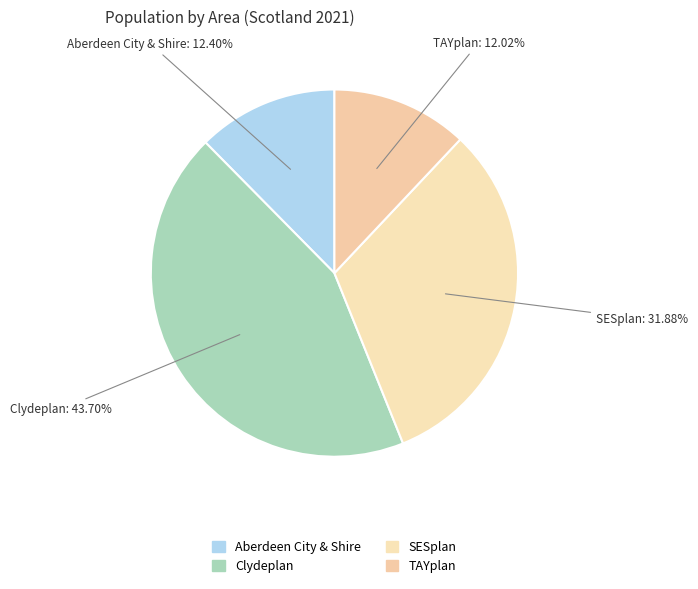

To the nearest percent, what portion does SESplan represent?

32%